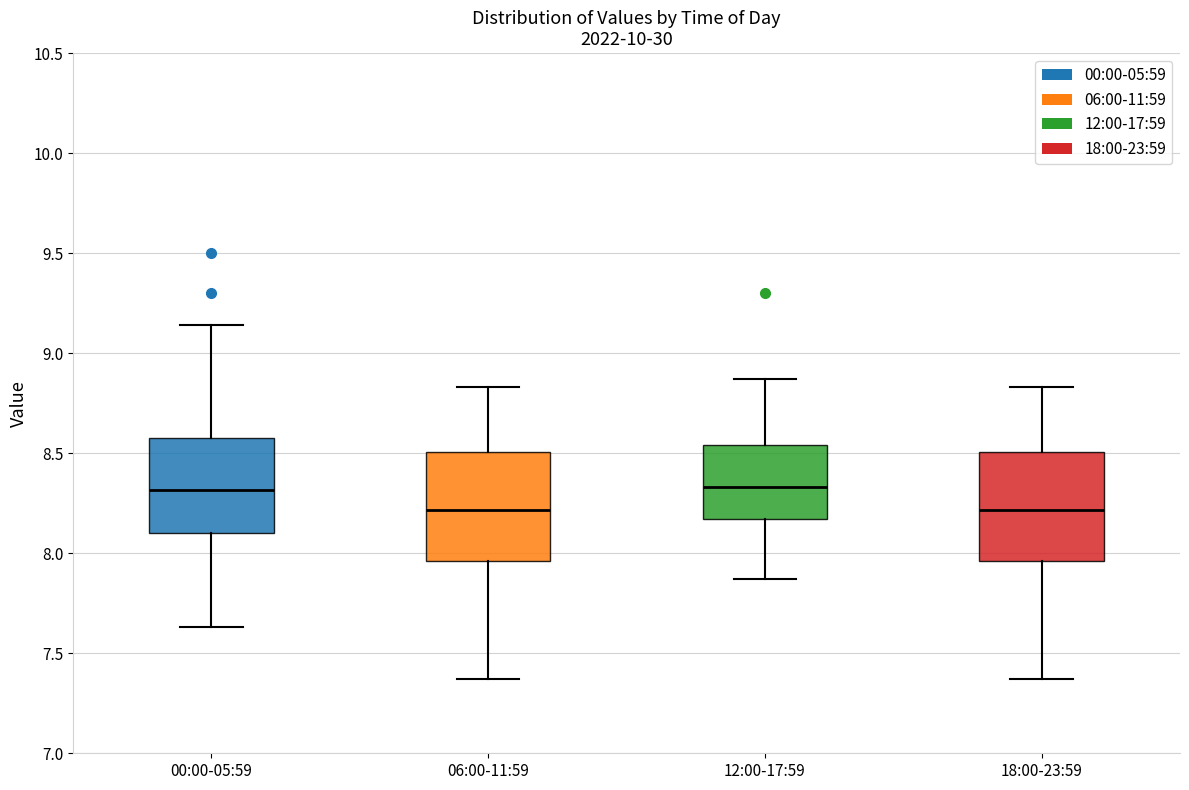

Reading left to right, read every box against the y-axis: the position of its median line, the range the box covers, and the ends of its whiskers. The values are not printed on the chart, so give them approximately, as read against the axis.

00:00-05:59: median 8.30, box 8.10 to 8.60, whiskers 7.65 to 9.15
06:00-11:59: median 8.20, box 7.95 to 8.50, whiskers 7.35 to 8.85
12:00-17:59: median 8.35, box 8.15 to 8.55, whiskers 7.85 to 8.85
18:00-23:59: median 8.20, box 7.95 to 8.50, whiskers 7.35 to 8.85